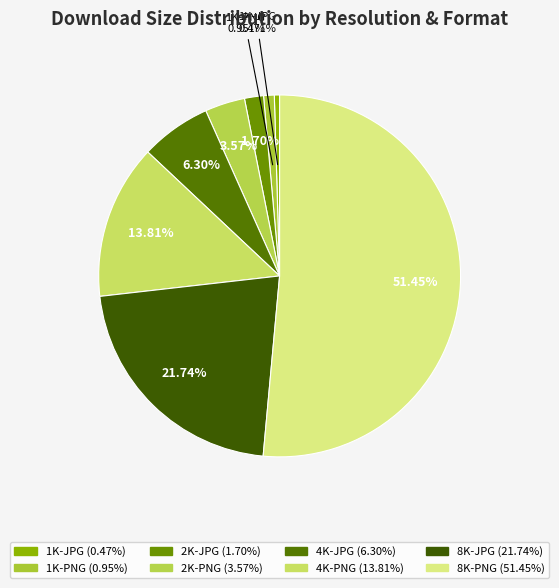

Approximately how many times larger is the value at 2K-JPG compared to 1K-JPG?

3.6